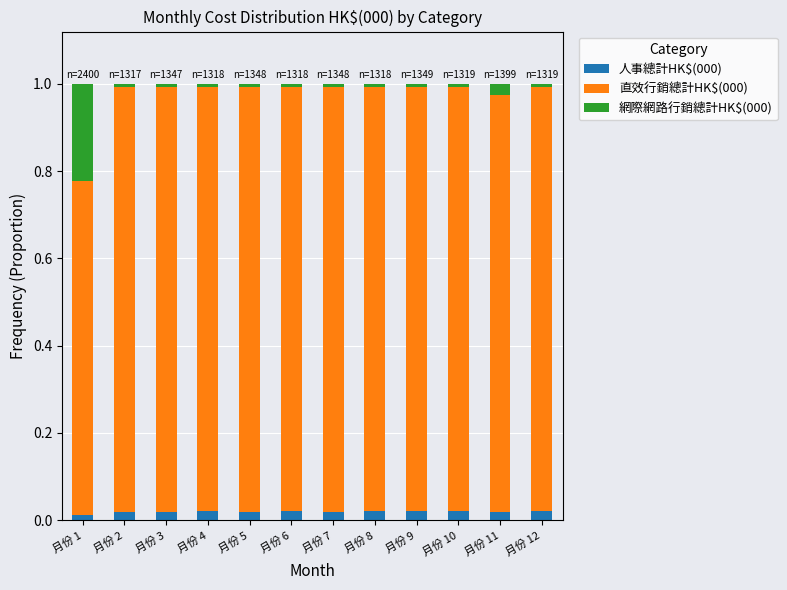

Are the bars grouped side by side (vs. stacked)?

No